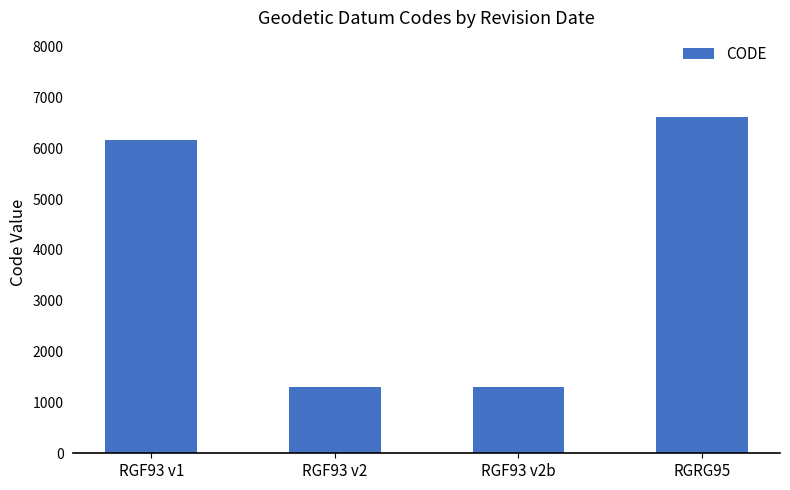

What is the label of the 2nd bar from the left?

RGF93 v2